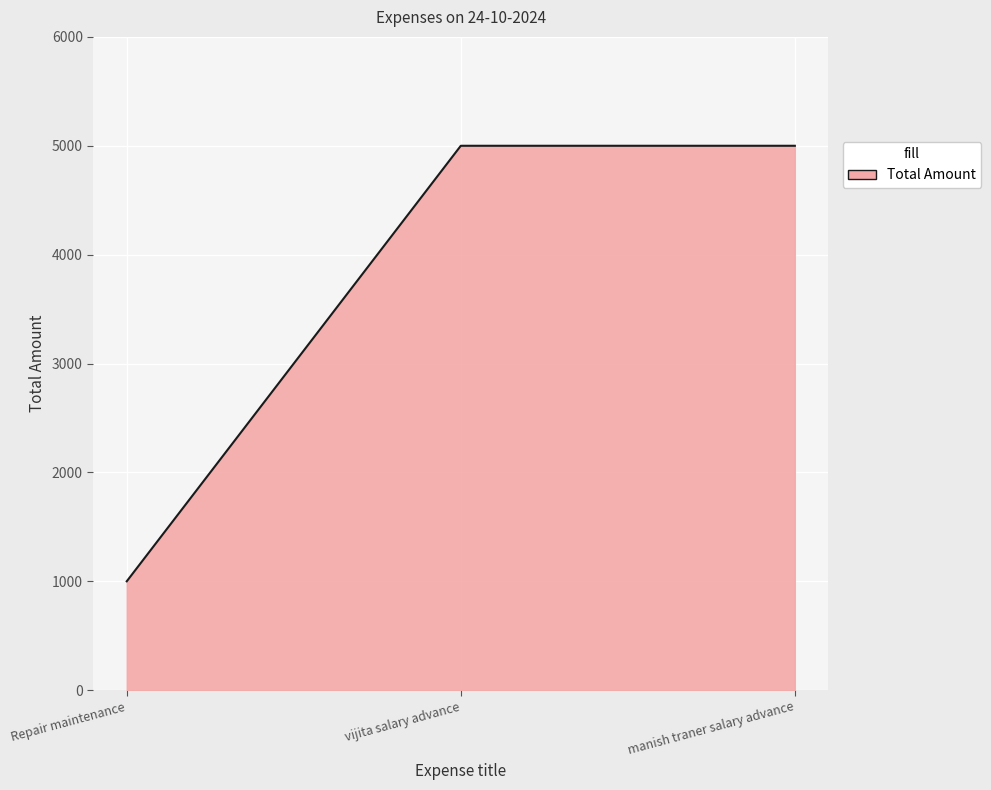

Reading right to left, what are all the values shown in this chart?

5000	5000	1000